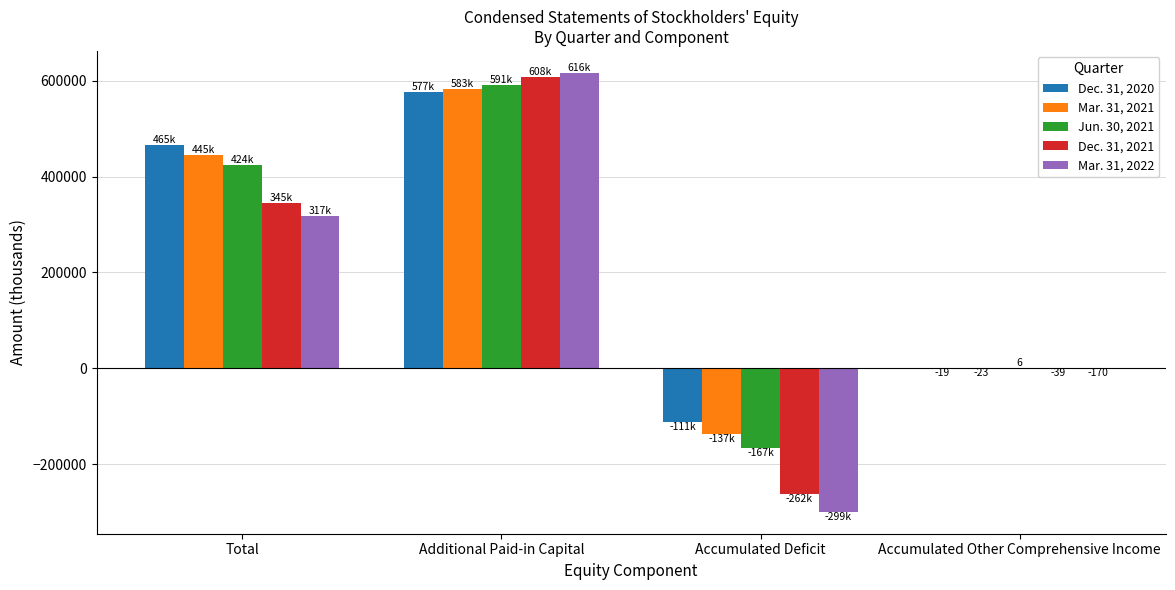

Count the number of categories in the chart.

4